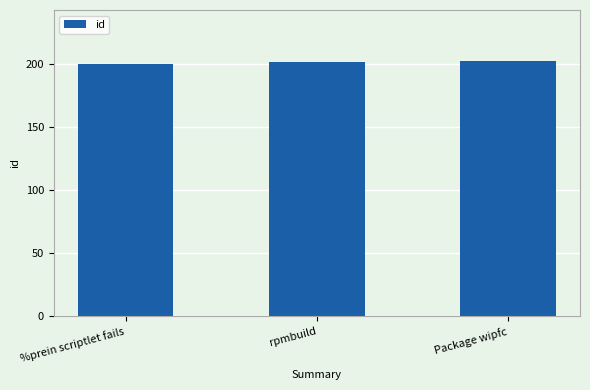

What is the average value?

201